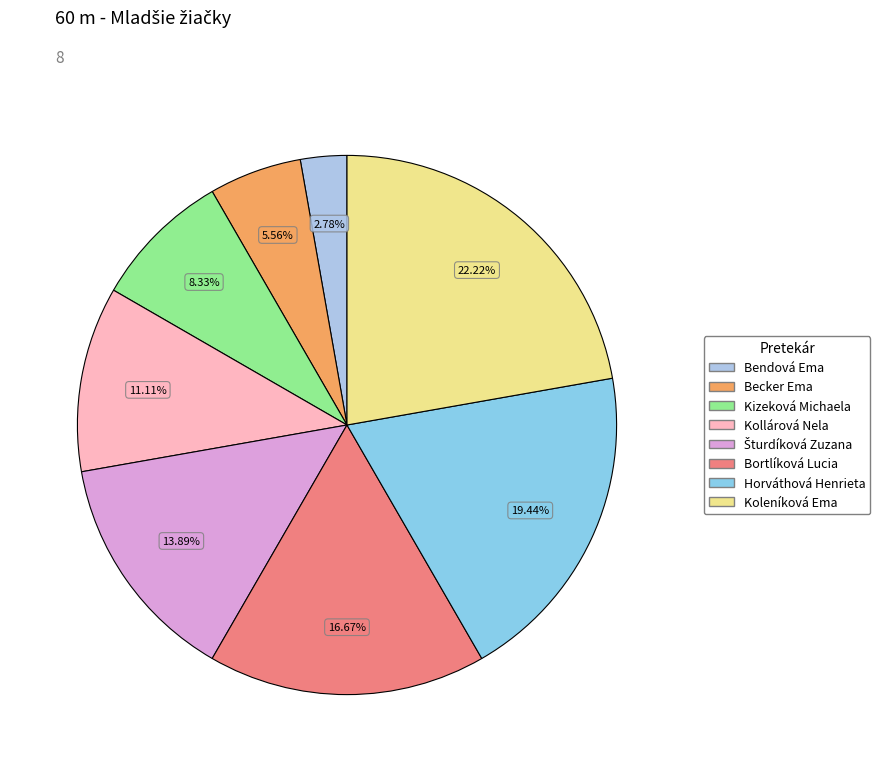

How many slices are in this pie chart?

8